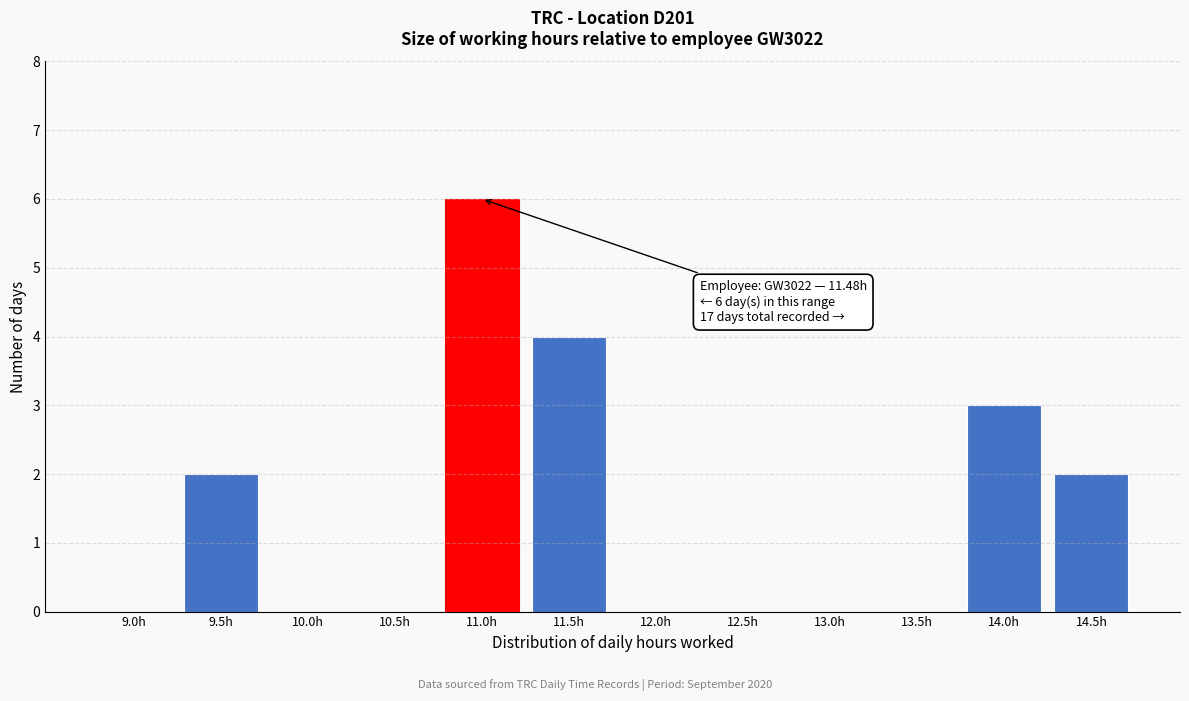

Reading right to left, what are all the values shown in this chart?

14.5h=2	14.0h=3	13.5h=0	13.0h=0	12.5h=0	12.0h=0	11.5h=4	11.0h=6	10.5h=0	10.0h=0	9.5h=2	9.0h=0